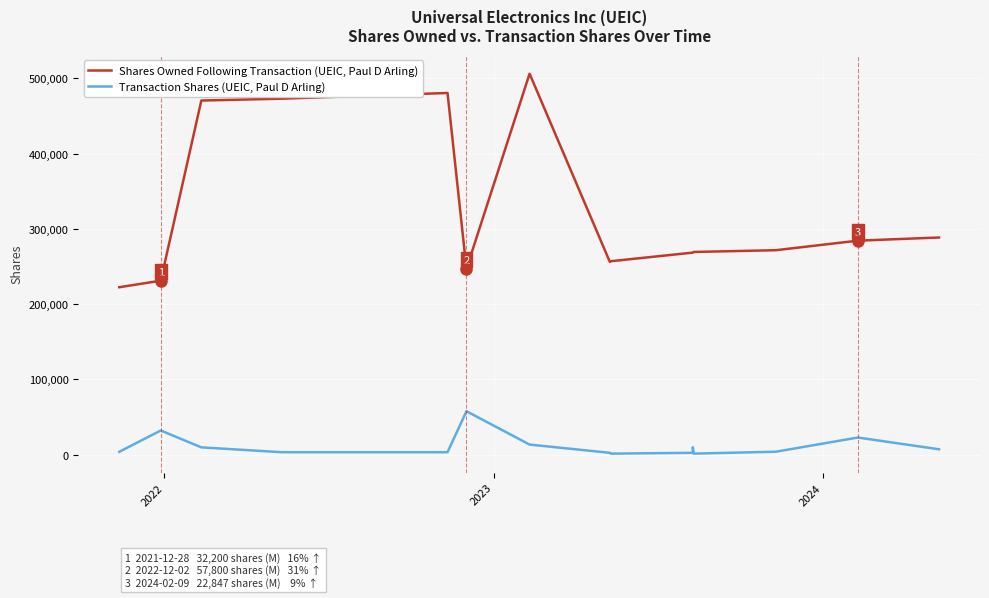

What is the smallest value displayed?

1472